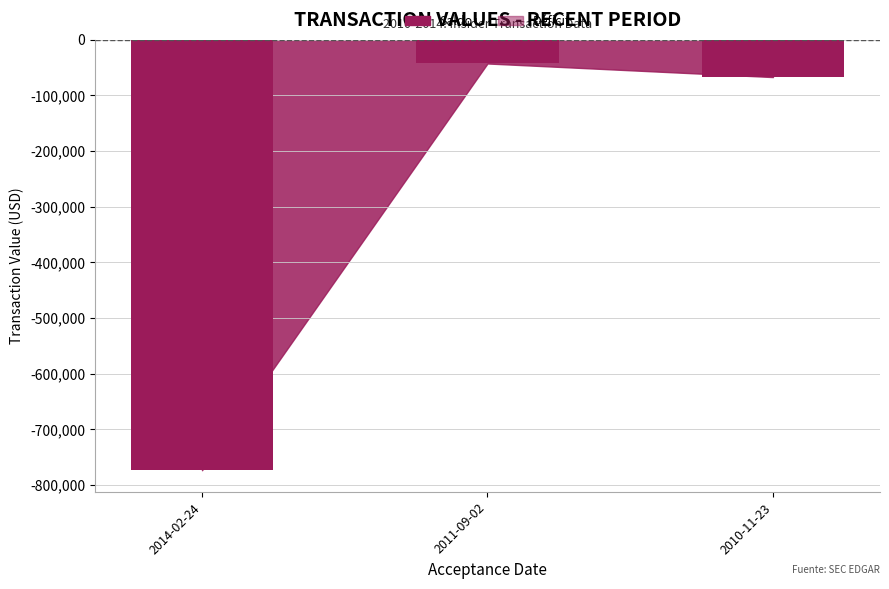

Rank the categories by value from lowest to highest.

2014-02-24, 2010-11-23, 2011-09-02